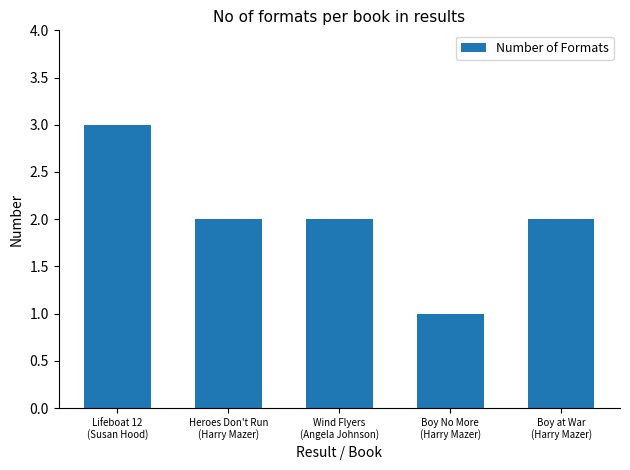

What is the label of the 1st bar from the left?

Lifeboat 12
(Susan Hood)